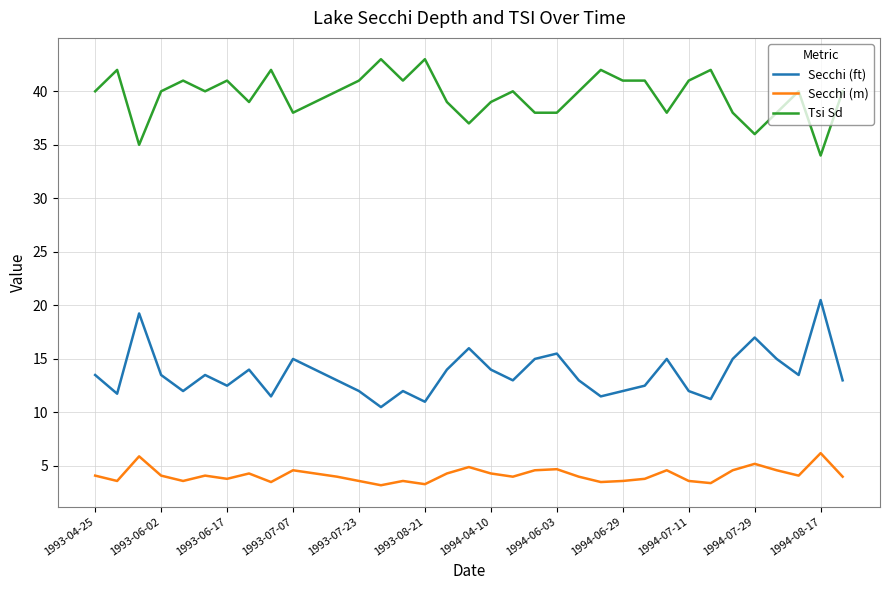

True or false: Secchi (m) and Secchi (ft) cross at least once.

False